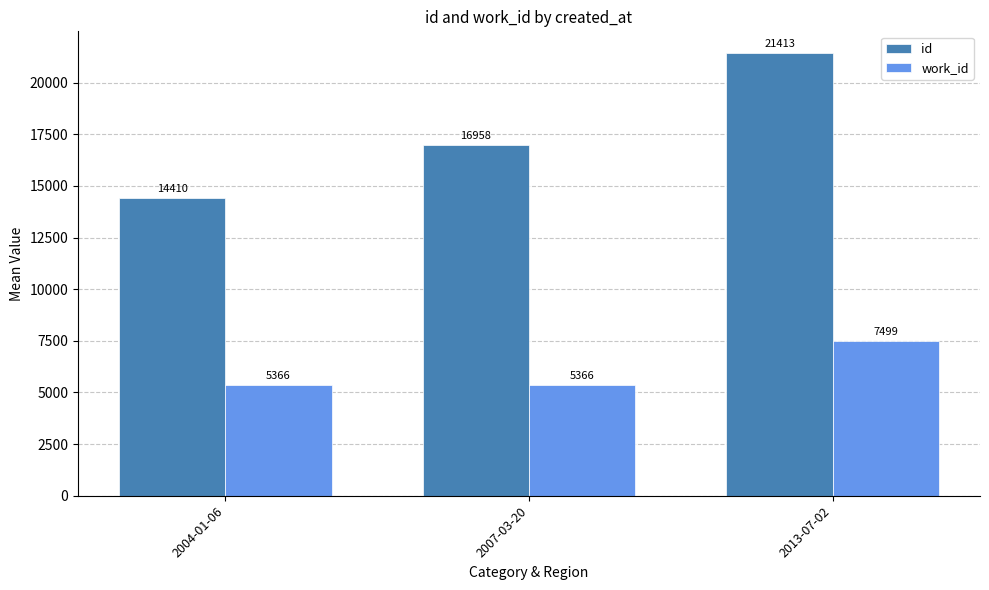

What is the total value across all series at 2013-07-02?

28912